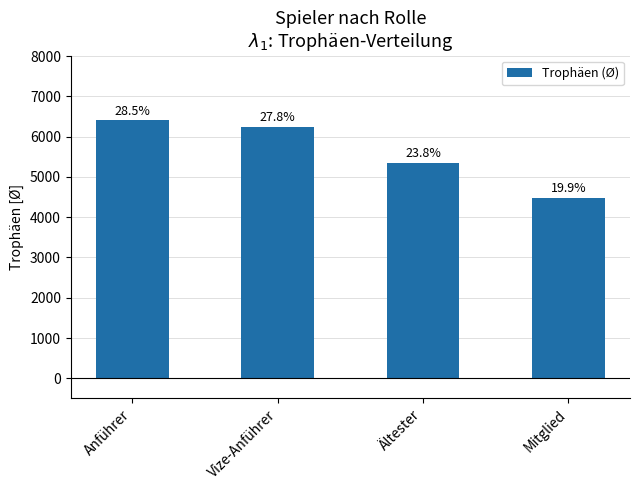

Reading right to left, what are all the values shown in this chart?

4486.0	5359.5	6253.3	6413.0